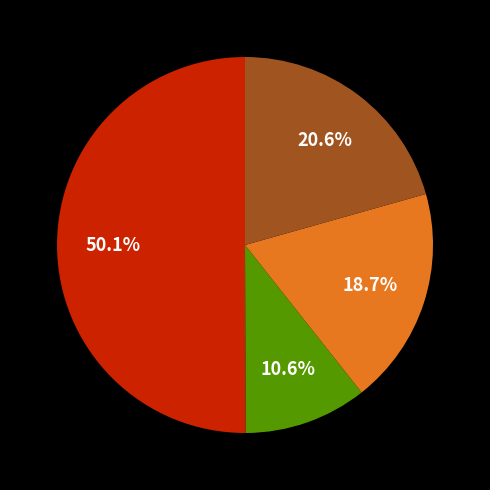

Which slice represents more than half of the pie?

Uusimaa